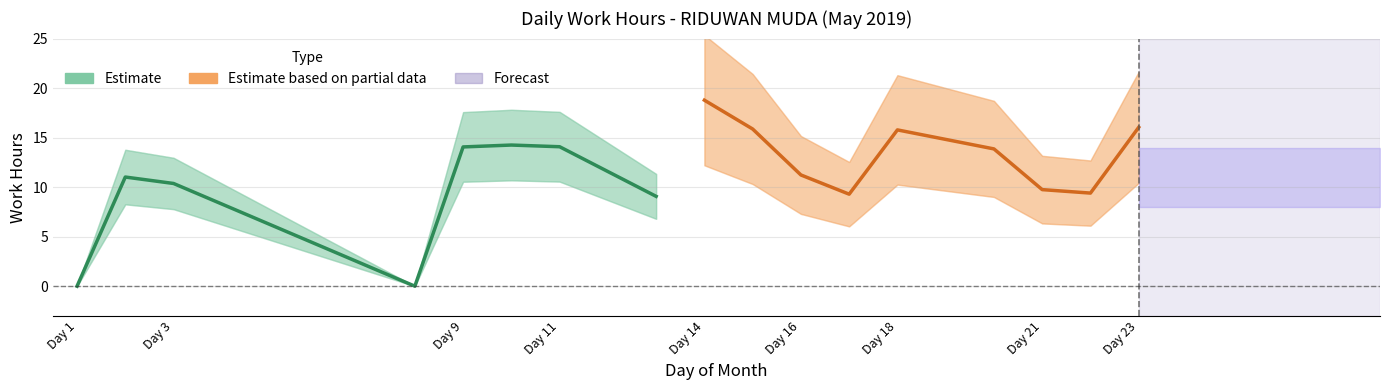

Which has a higher value, 11 or 21?

11